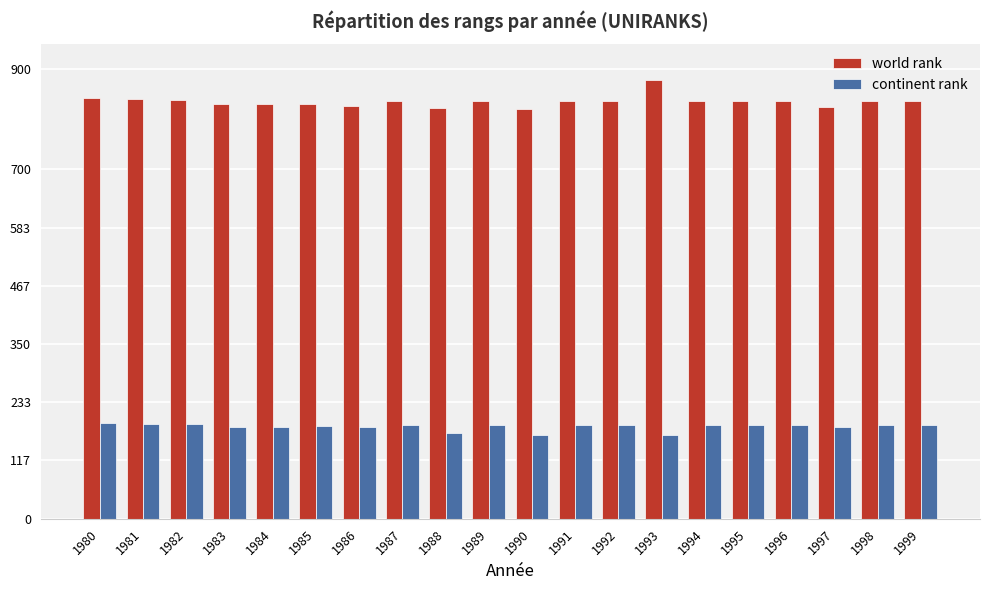

The continent rank series shows 100 at 1993. True or false?

False